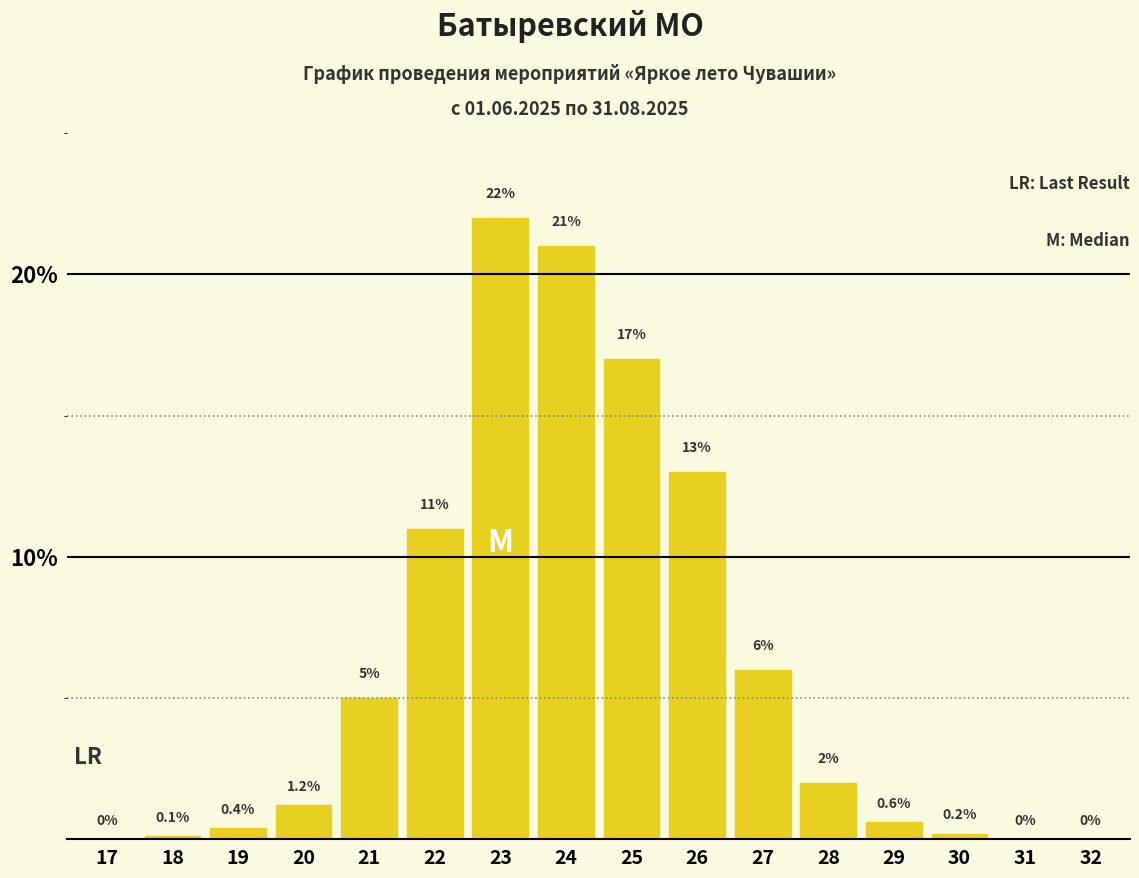

Reading left to right, what are all the values shown in this chart?

17=0.0	18=0.1	19=0.4	20=1.2	21=5.0	22=11.0	23=22.0	24=21.0	25=17.0	26=13.0	27=6.0	28=2.0	29=0.6	30=0.2	31=0.0	32=0.0